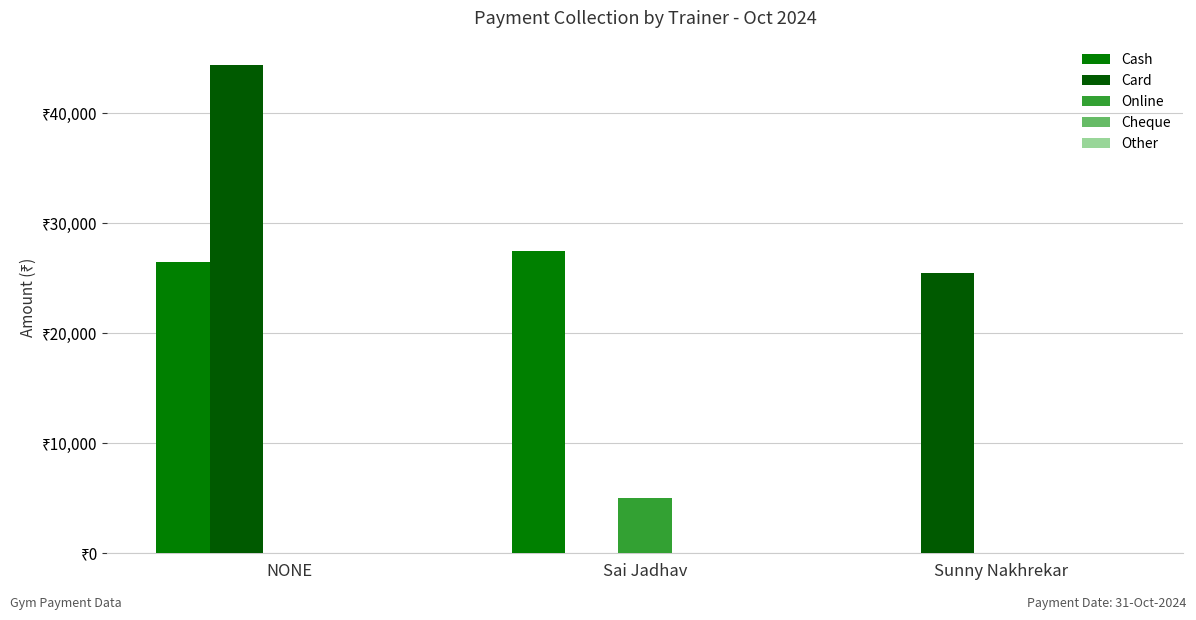

Does the chart contain stacked bars?

No